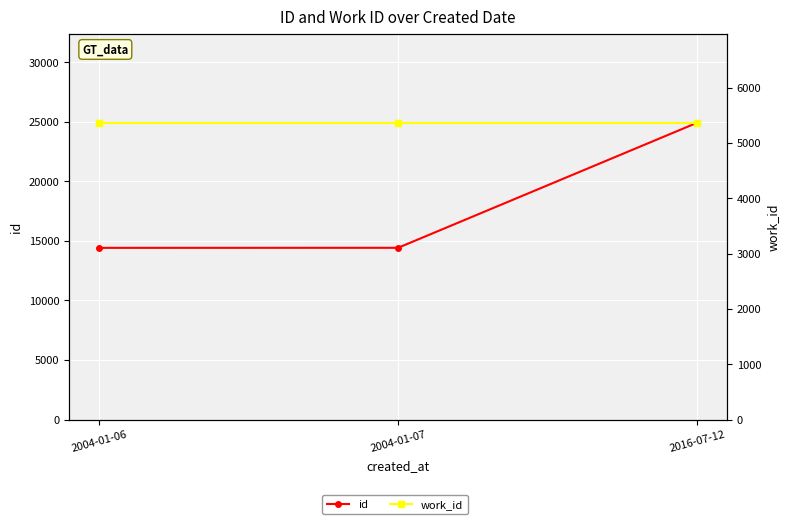

What are all the series names shown in the legend?

id, work_id